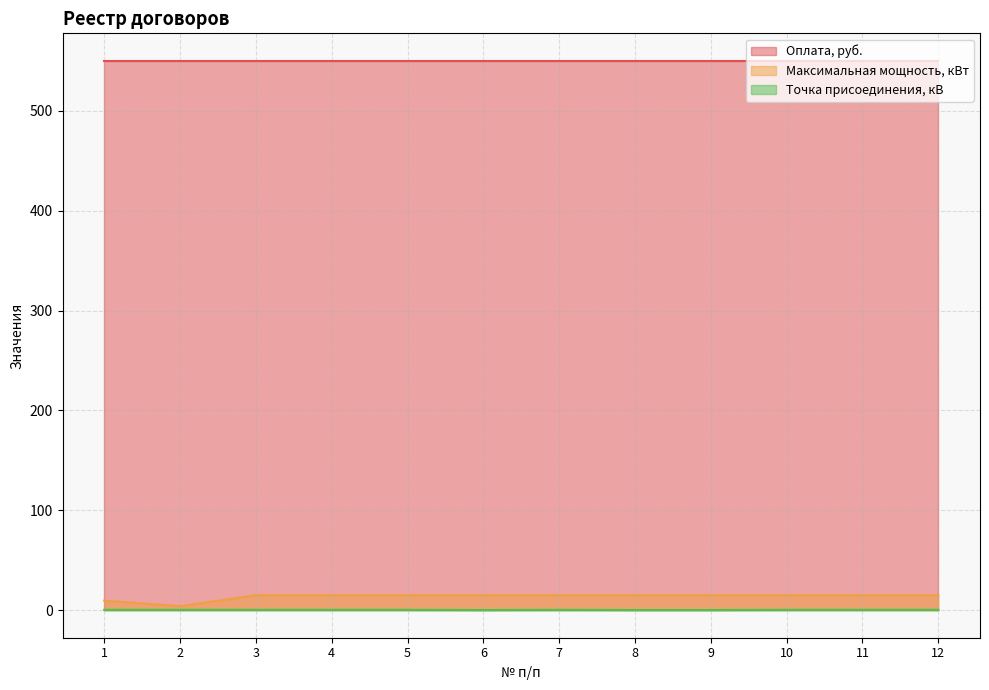

How many interior local valleys does the Точка присоединения, кВ series have?

1